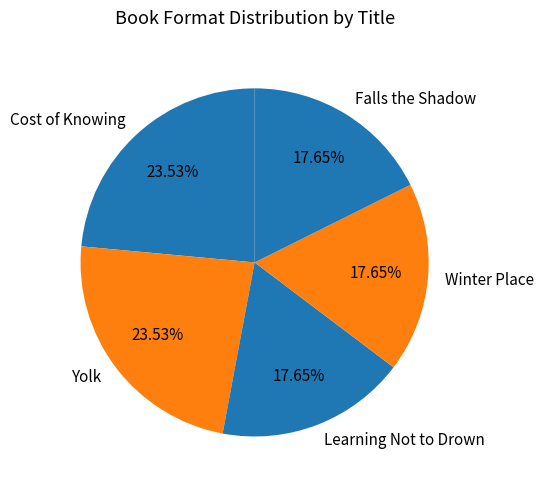

Is there a majority slice in this chart?

No